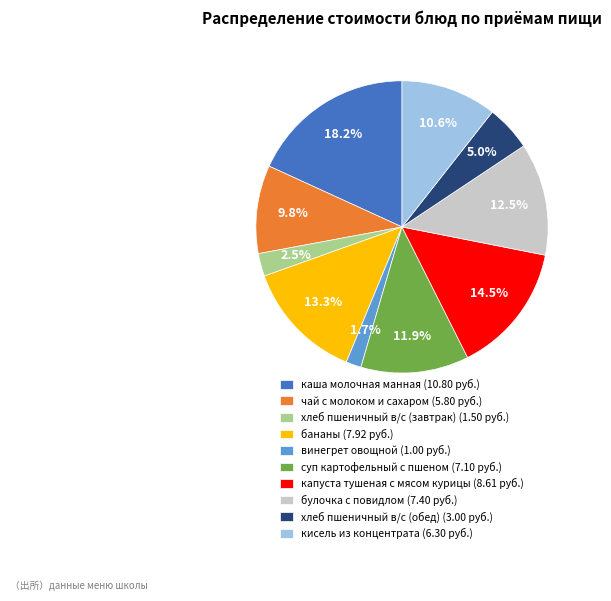

Combined, do капуста тушеная с мясом курицы and бананы account for over 50%?

No